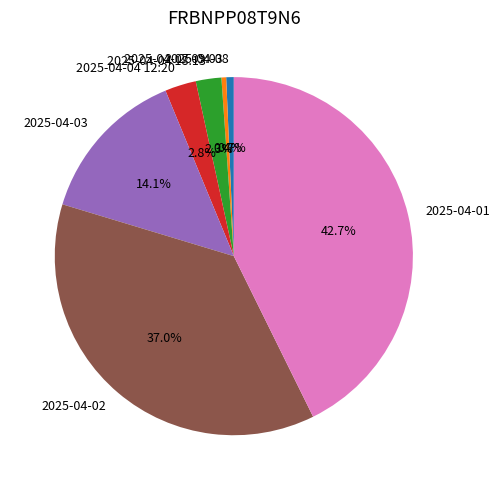

To the nearest percent, what portion does 2025-04-08 represent?

1%